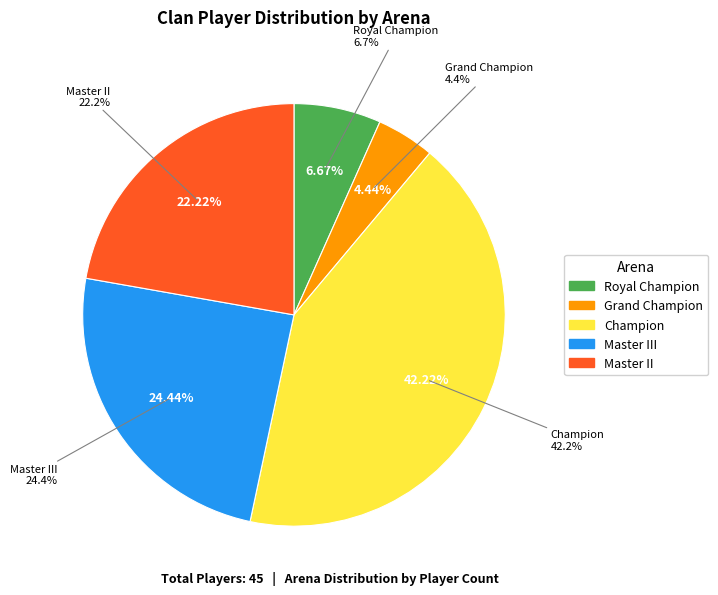

Does Grand Champion represent more than half of the total?

No